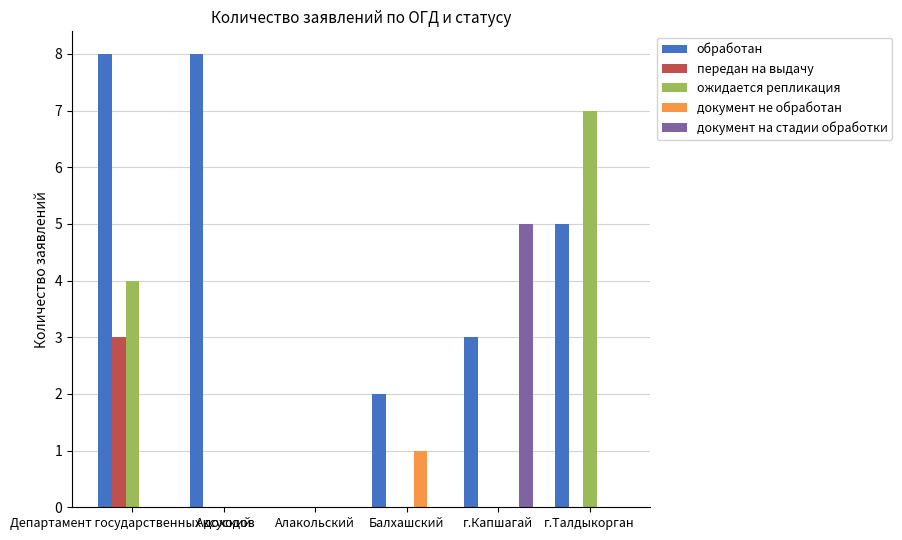

What is the maximum value for документ на стадии обработки?

5